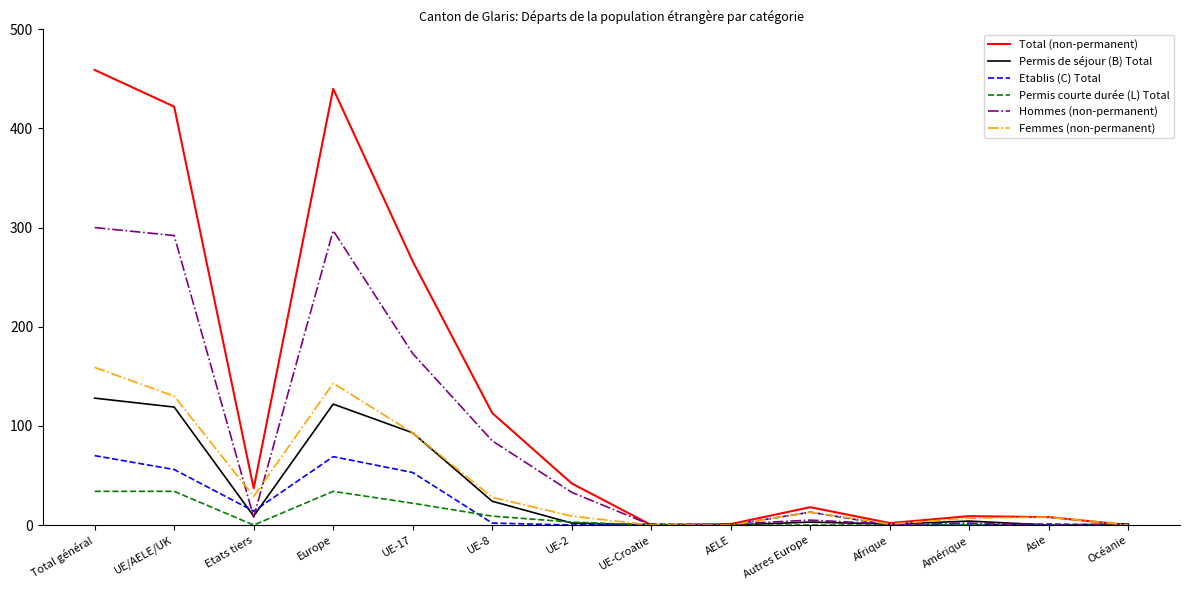

Between UE/AELE/UK and Océanie, which series saw the biggest shift?

Total (non-permanent)